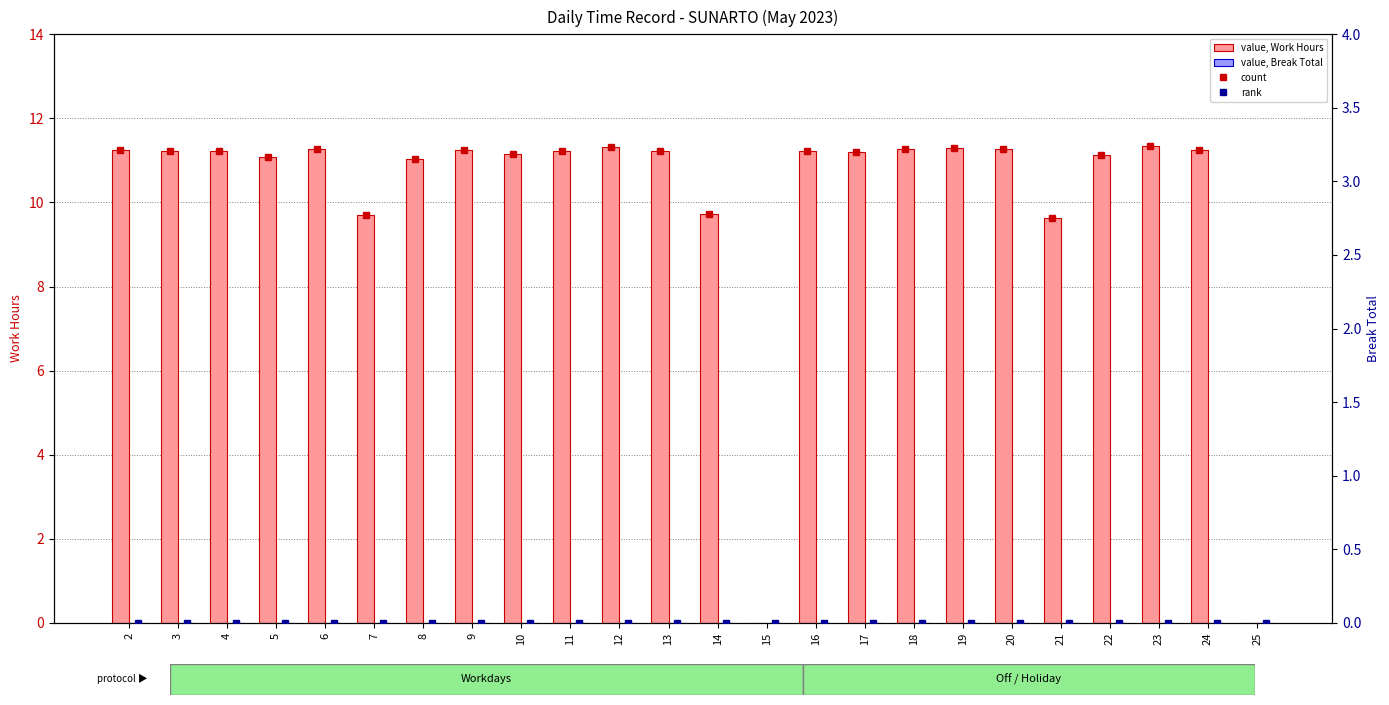

The Break Total series shows 0.0 at 5. True or false?

True